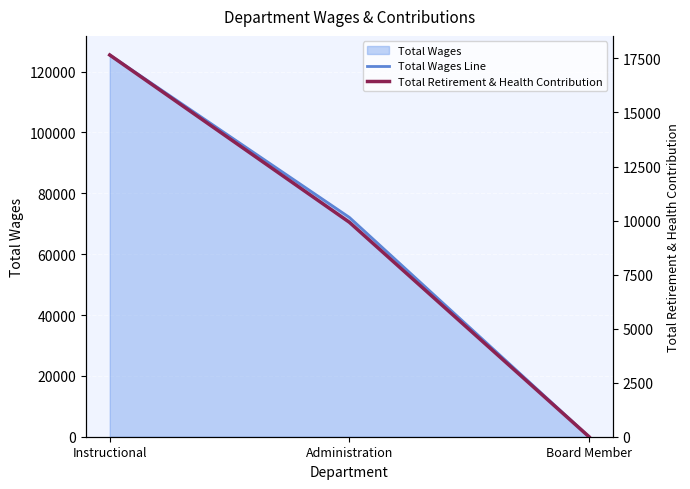

What is the difference between the maximum and second lowest values in the Total Retirement & Health Contribution series?

7739